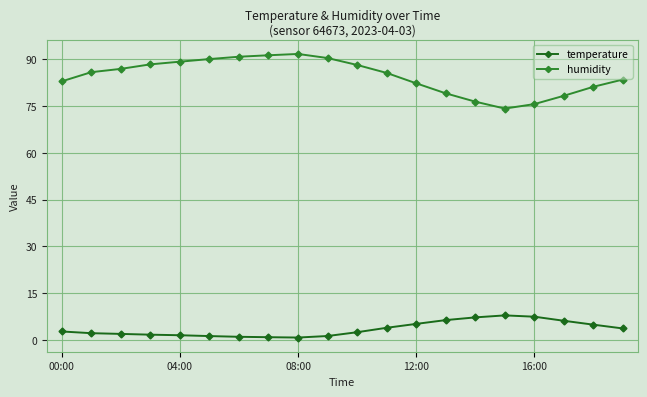

At how many categories does at least one series exceed 24?

20